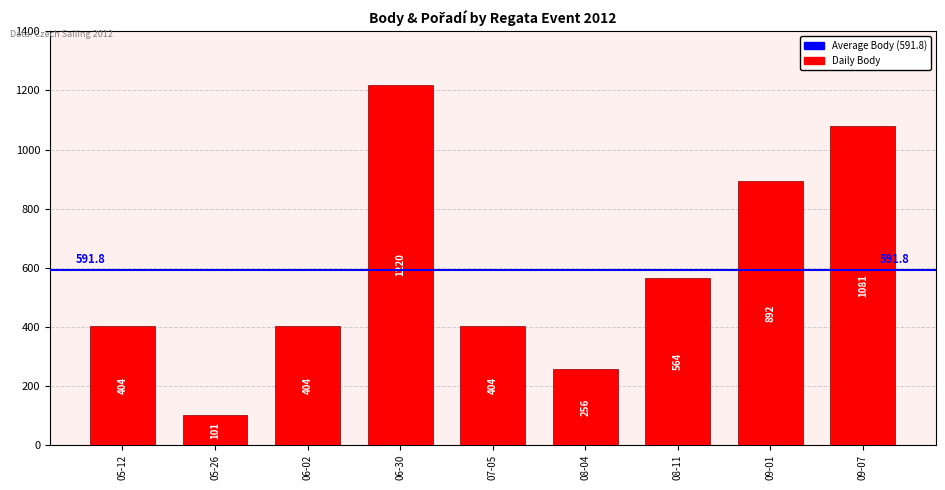

Are the bars horizontal?

No